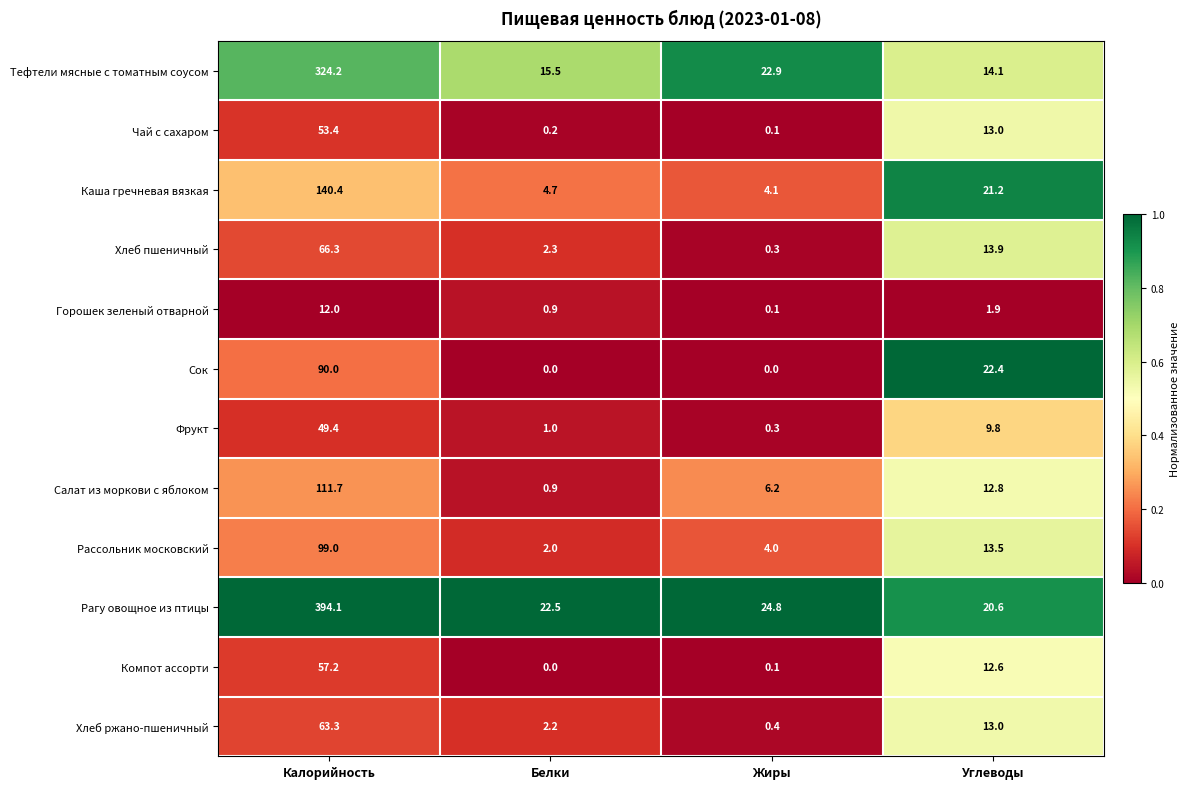

The Фрукт series shows 2.4 at Углеводы. True or false?

False